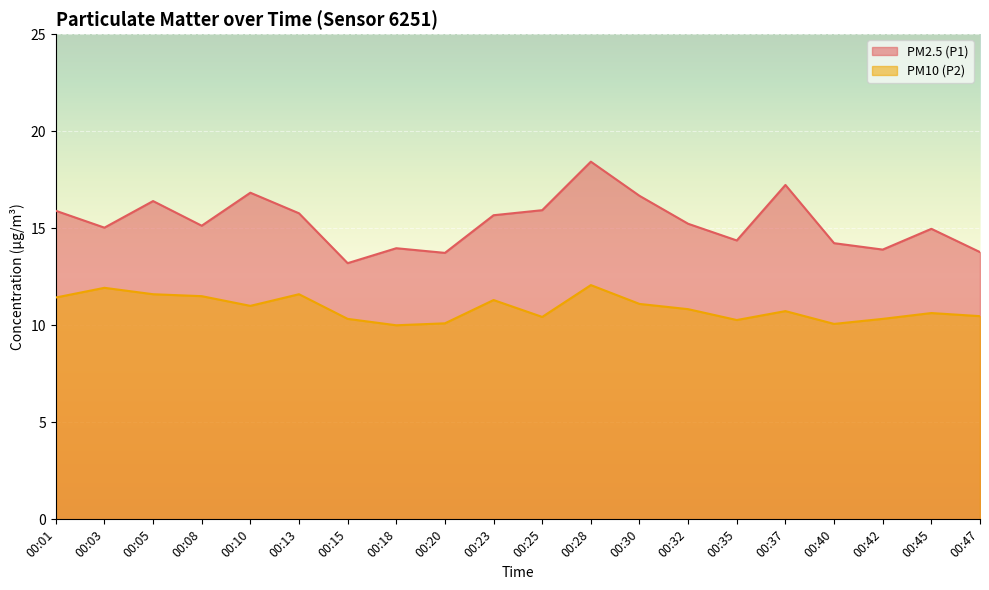

What is the total value across all series at 00:10?

27.8